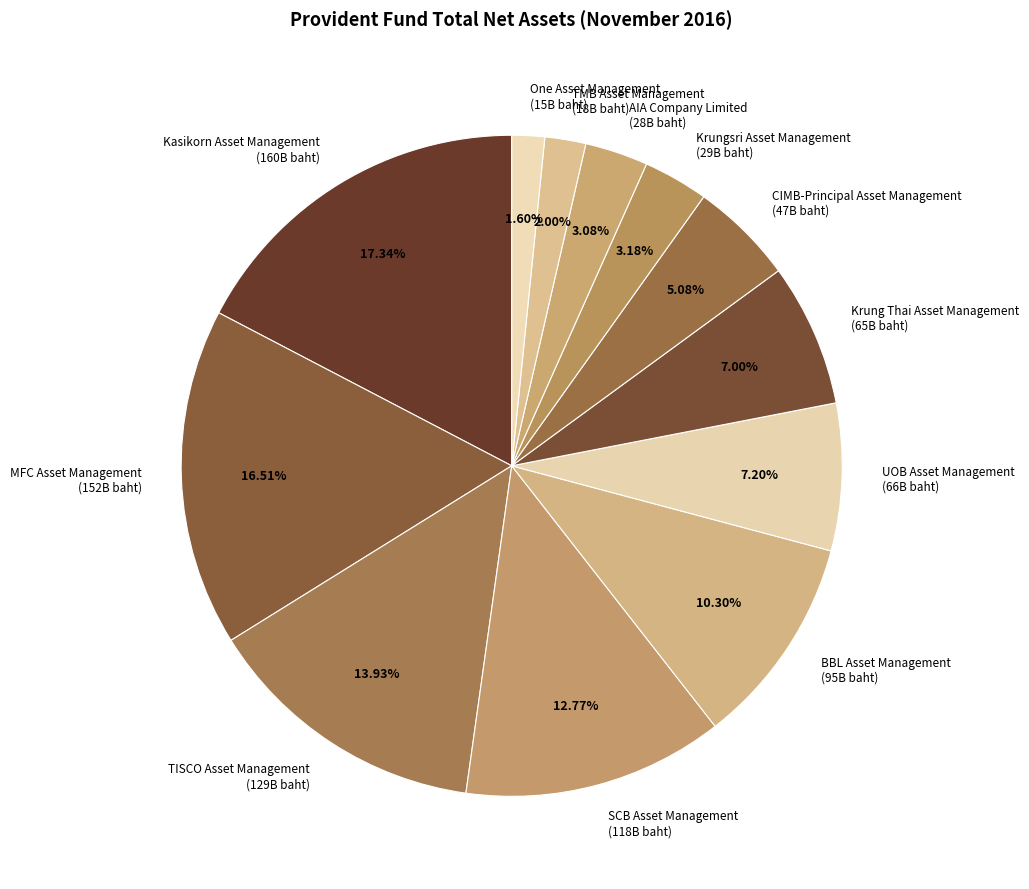

To the nearest percent, what is the average slice percentage?

8%